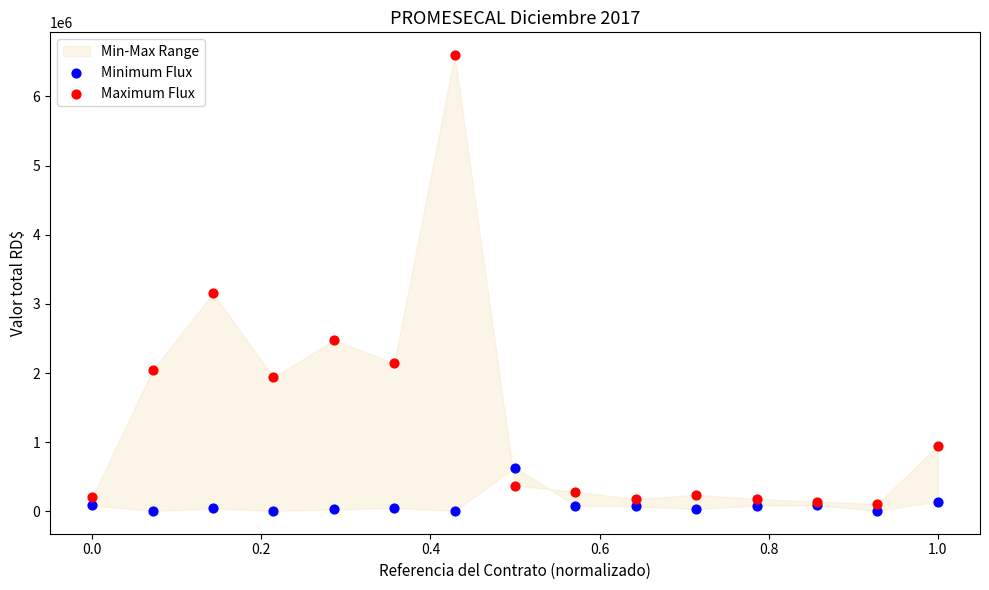

What is the X range (max minus min) for the scatter plot?

1.0